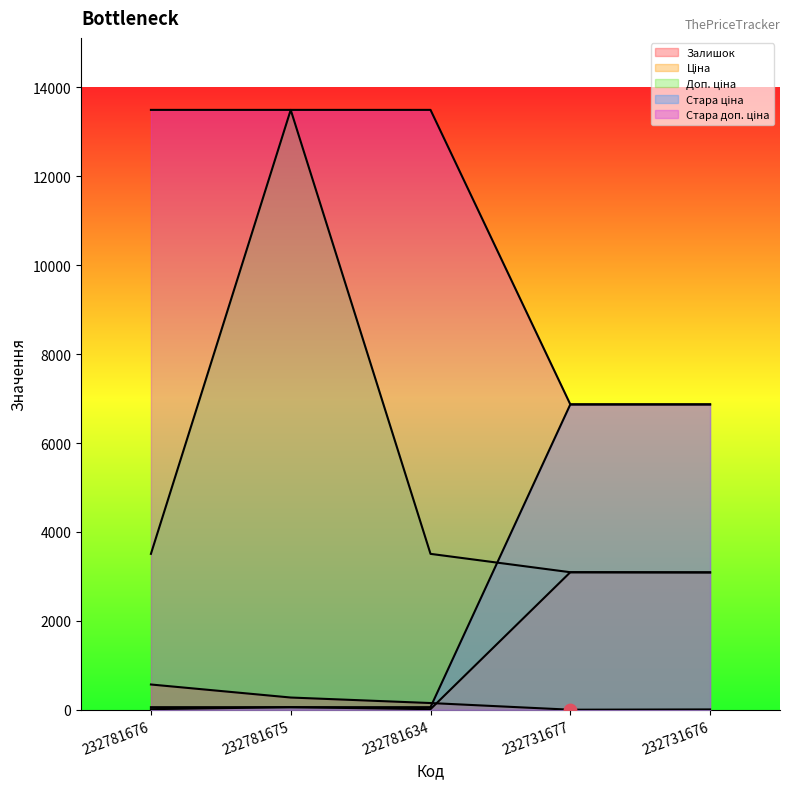

Is the value of Стара ціна at 232781675 greater than the value of Ціна at 232781675?

No